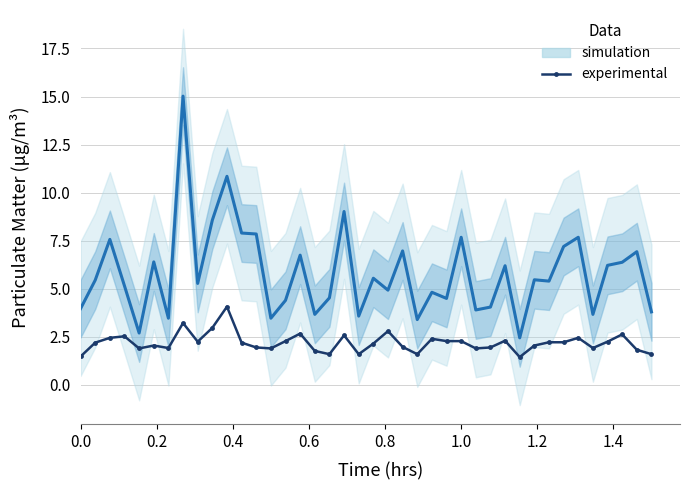

How many values are below 2?

16